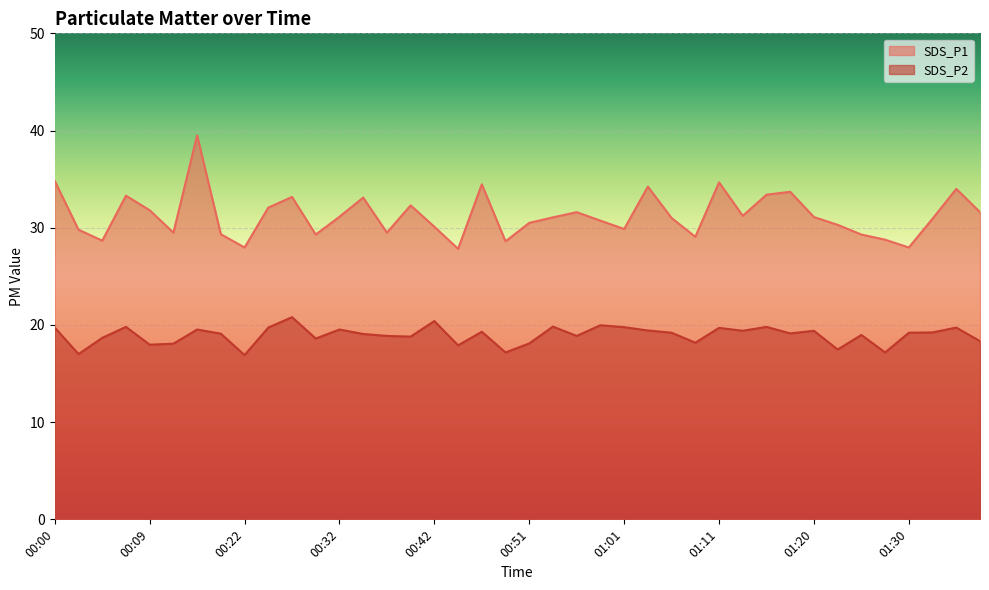

How many lines are shown in the chart?

2